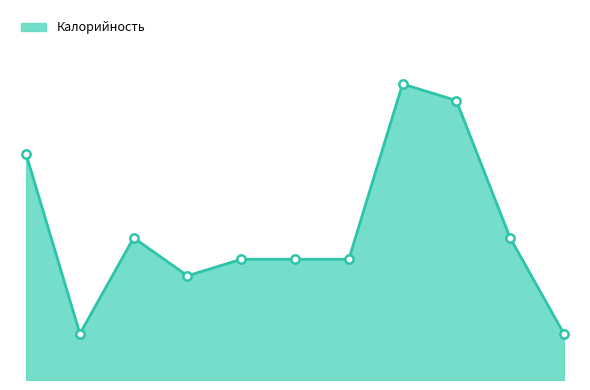

Is this an area chart (filled region under the line)?

Yes